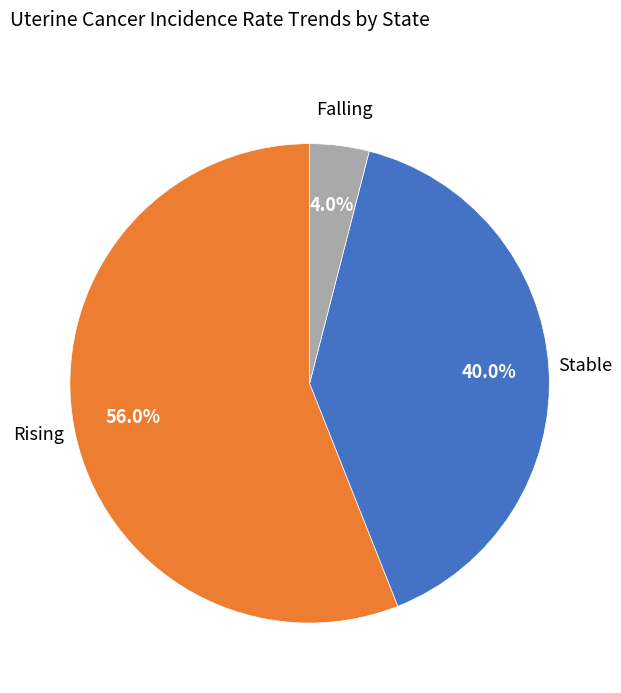

Which slice is the smallest?

Falling